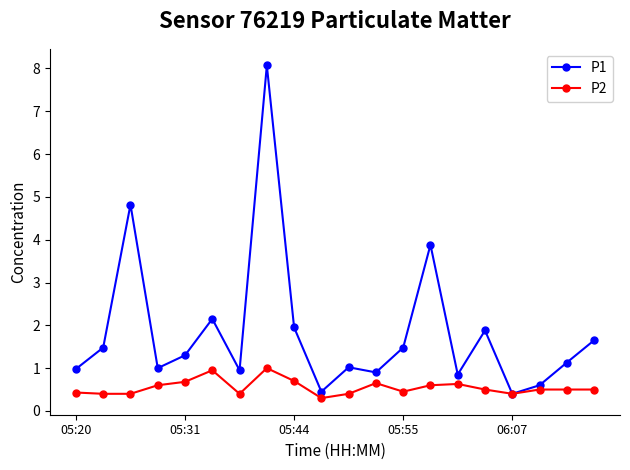

Is this an area chart (filled region under the line)?

No